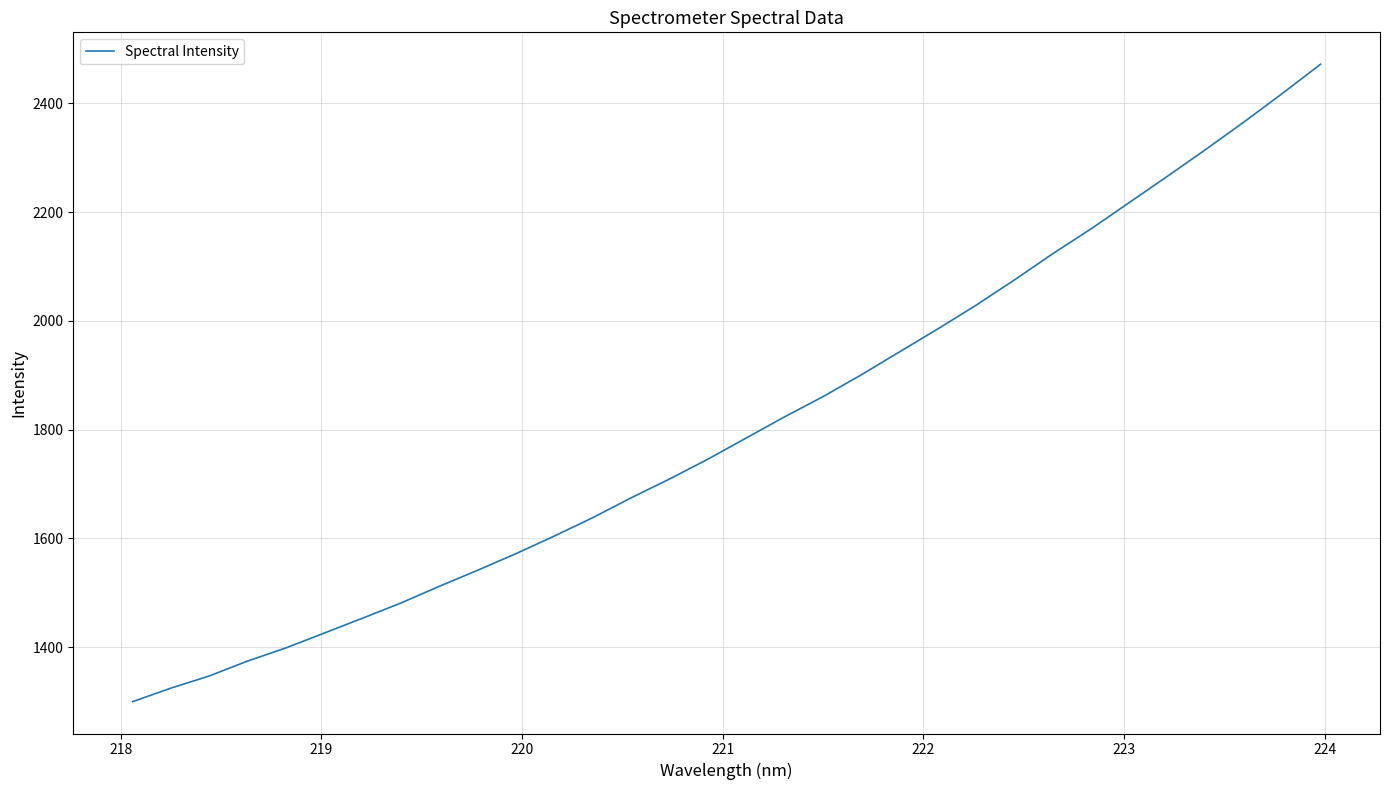

Does the chart have visible grid lines?

Yes